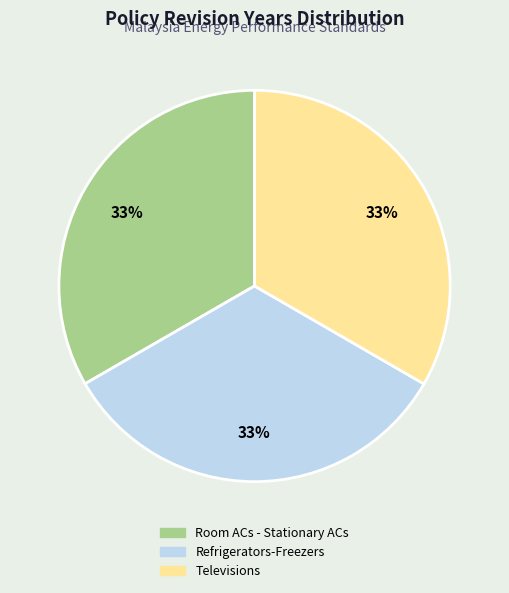

Approximately how many times larger is the value at Televisions compared to Room ACs - Stationary ACs?

1.0